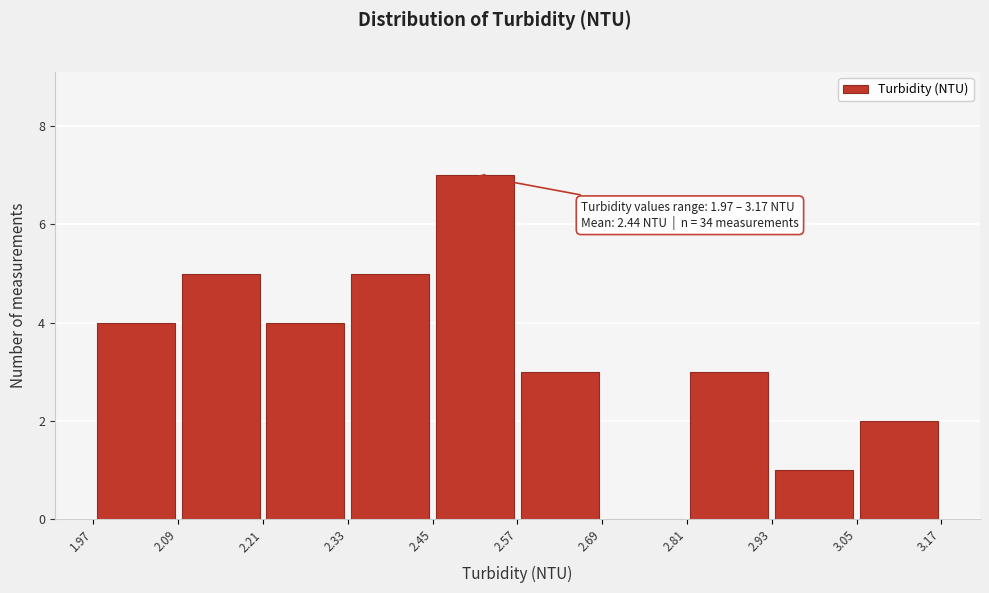

Which range on the x-axis has the tallest bar?

2.45 to 2.57